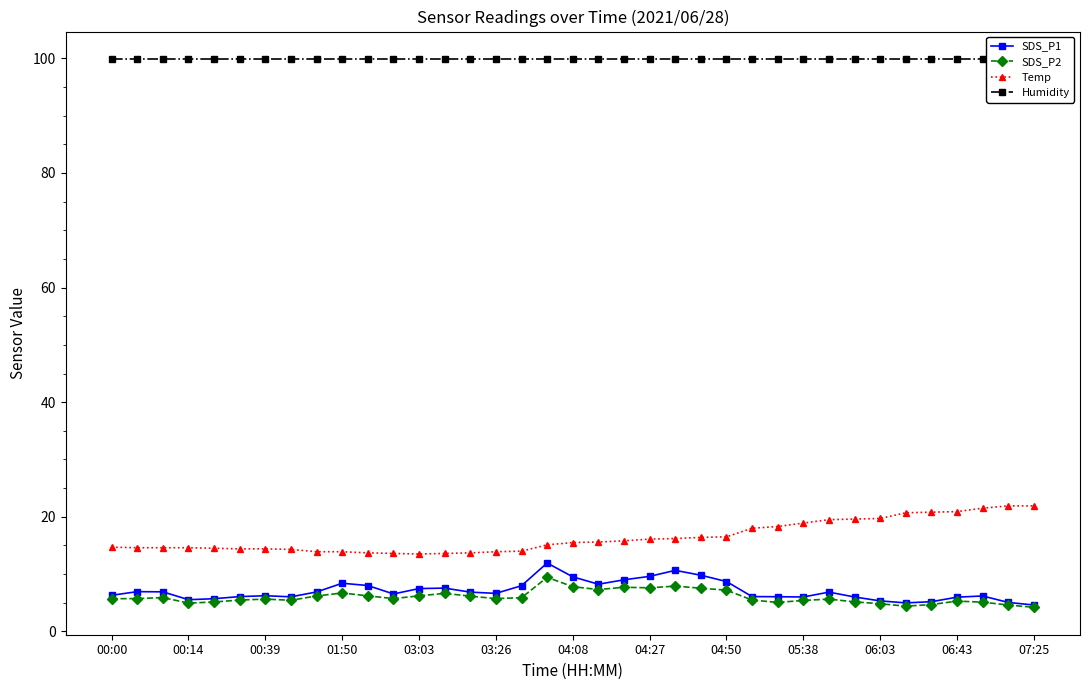

Is the value of SDS_P1 at 25 greater than the value of Temp at 22?

No